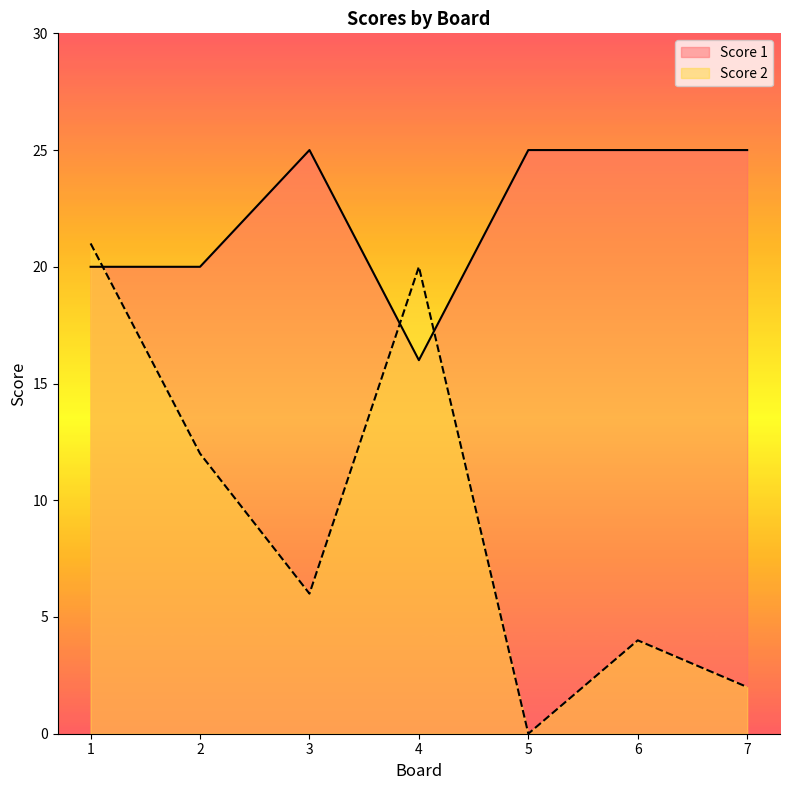

At which category does the chart reach its peak across all series?

3